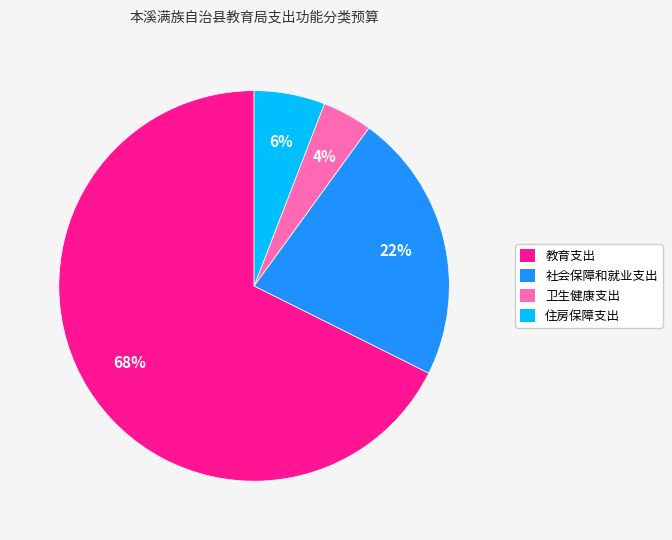

The 卫生健康支出 slice represents 10% of the pie. True or false?

False